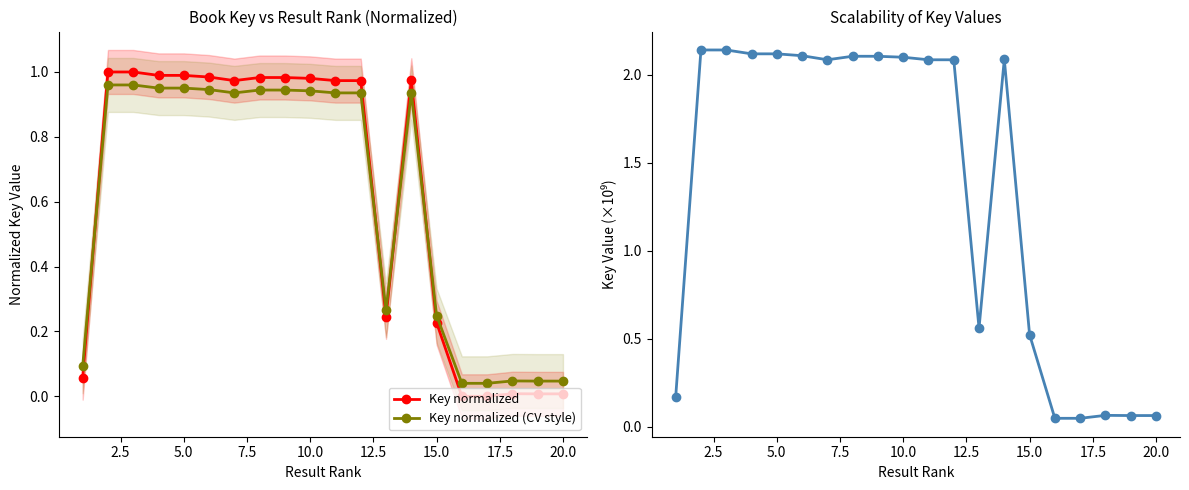

The Key normalized series shows 0.1 at 15.0. True or false?

False